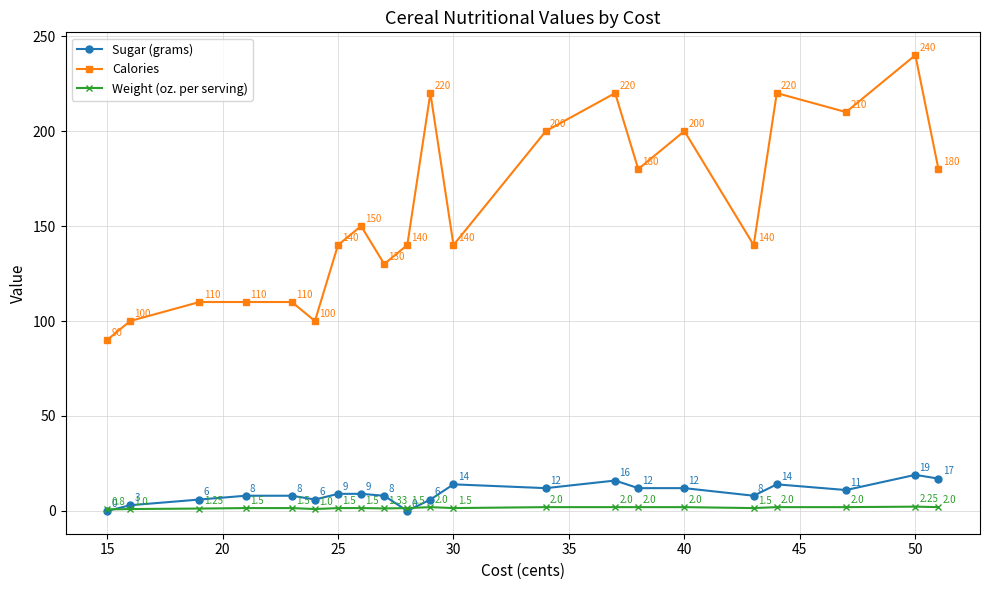

Which series has the largest range (max minus min)?

Calories